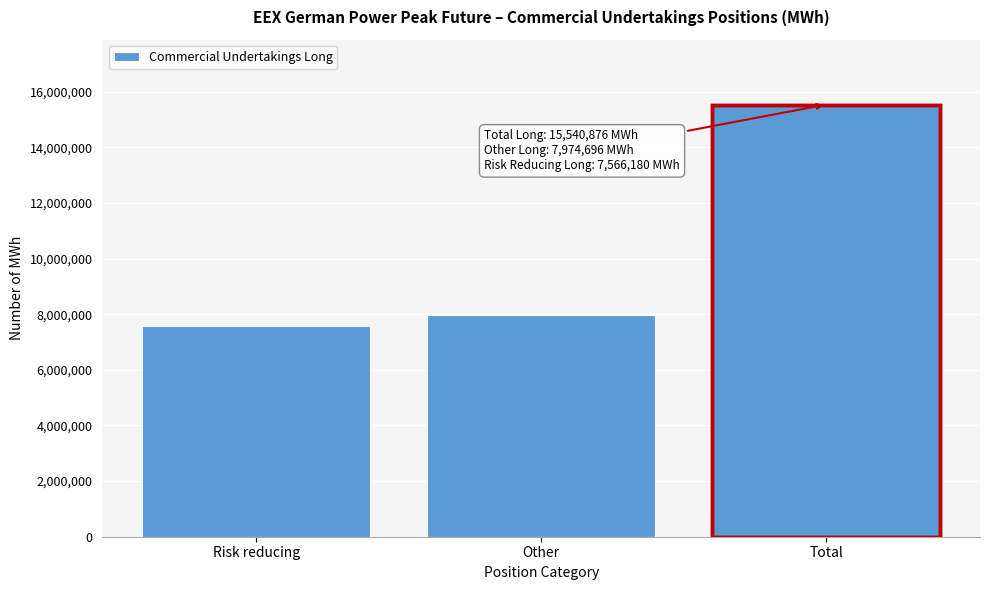

Reading right to left, transcribe all the data shown in this chart.

15540876	7974696	7566180